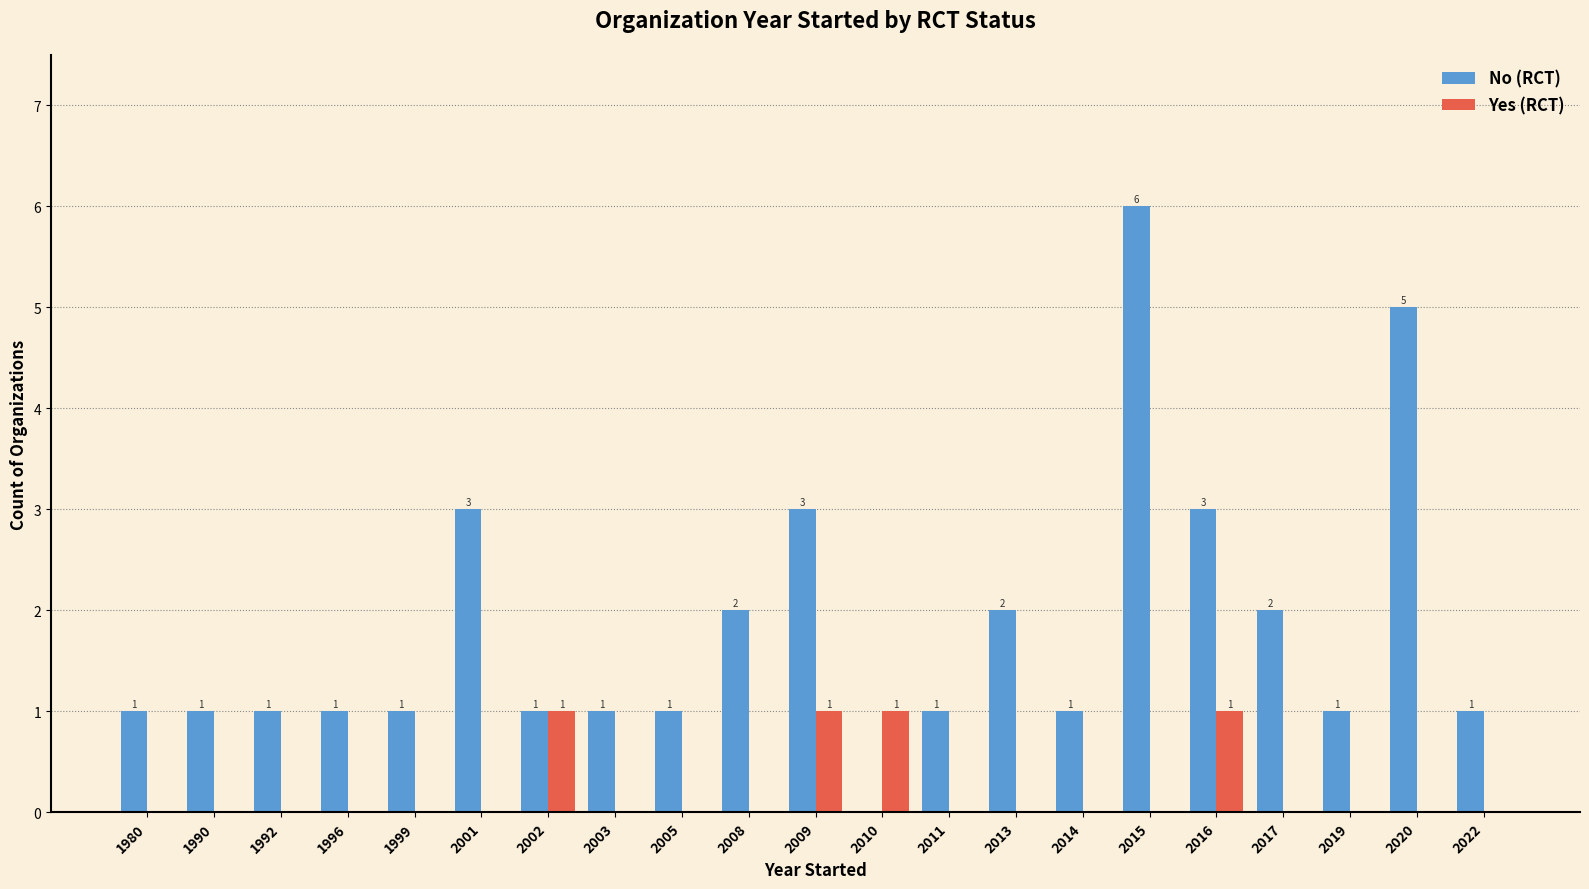

Count the number of data series in this chart.

2